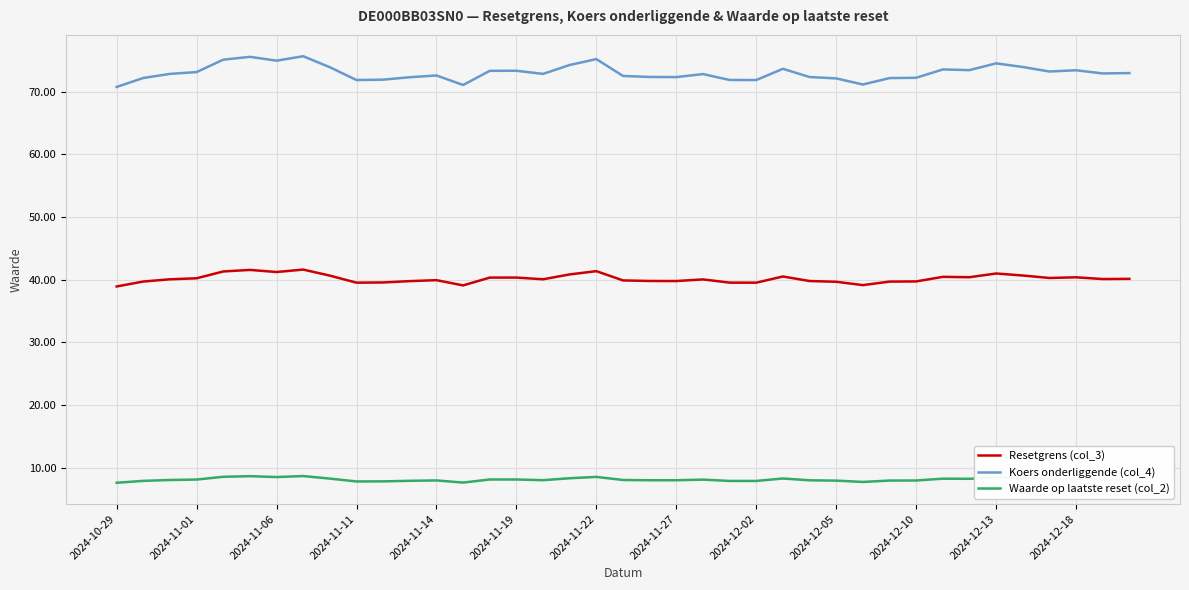

What is the highest value of the Waarde op laatste reset (col_2) series?

8.7